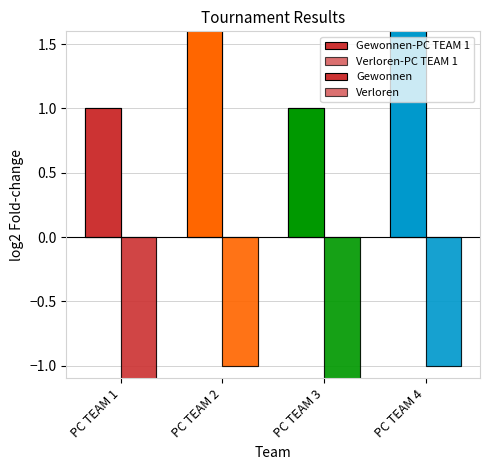

List the labels in order of Verloren value, largest first.

PC TEAM 2, PC TEAM 4, PC TEAM 1, PC TEAM 3